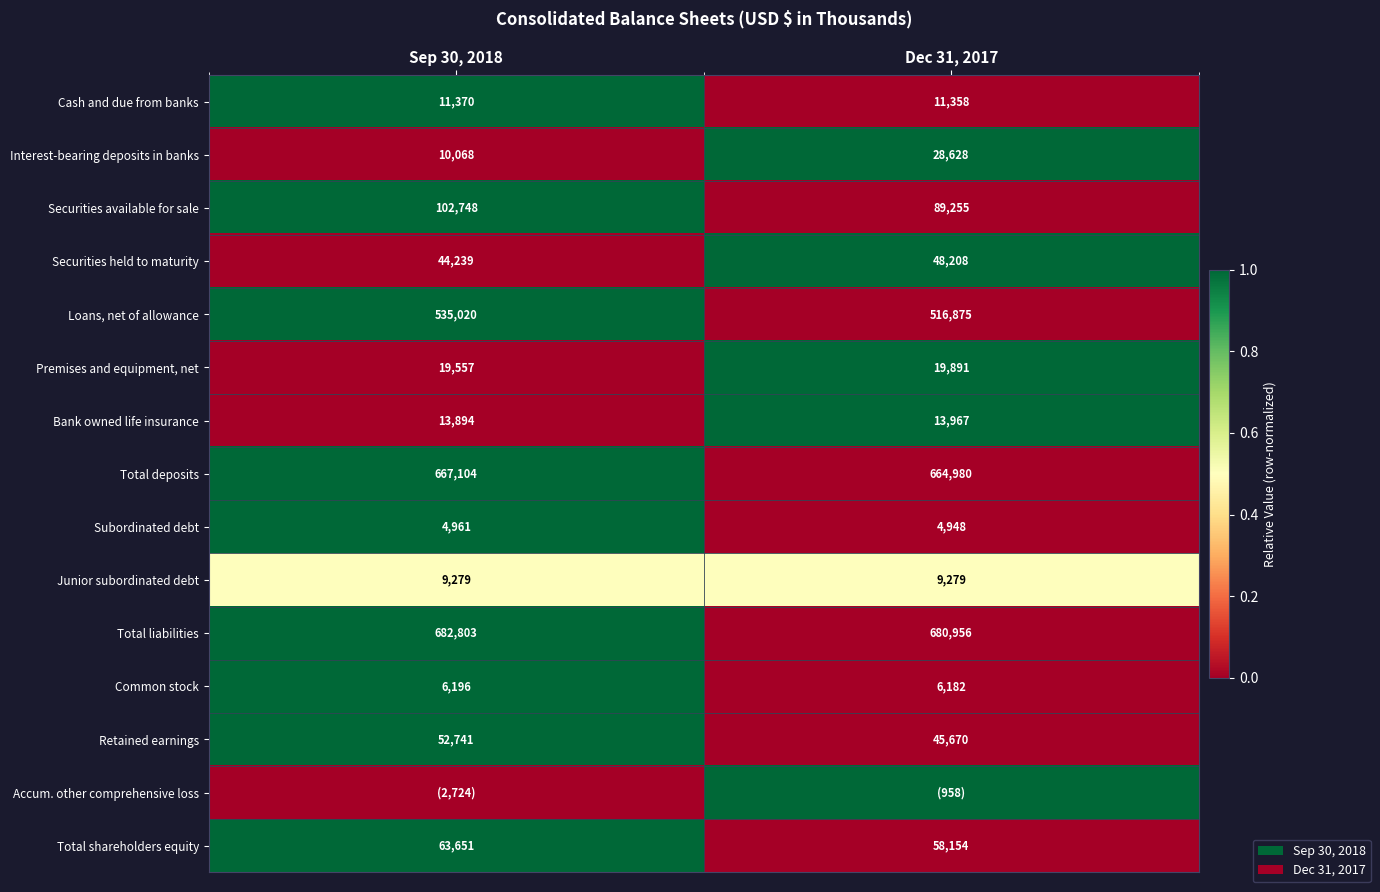

What is the sum of the Interest-bearing deposits in banks values at Sep 30, 2018 and Dec 31, 2017?

38696